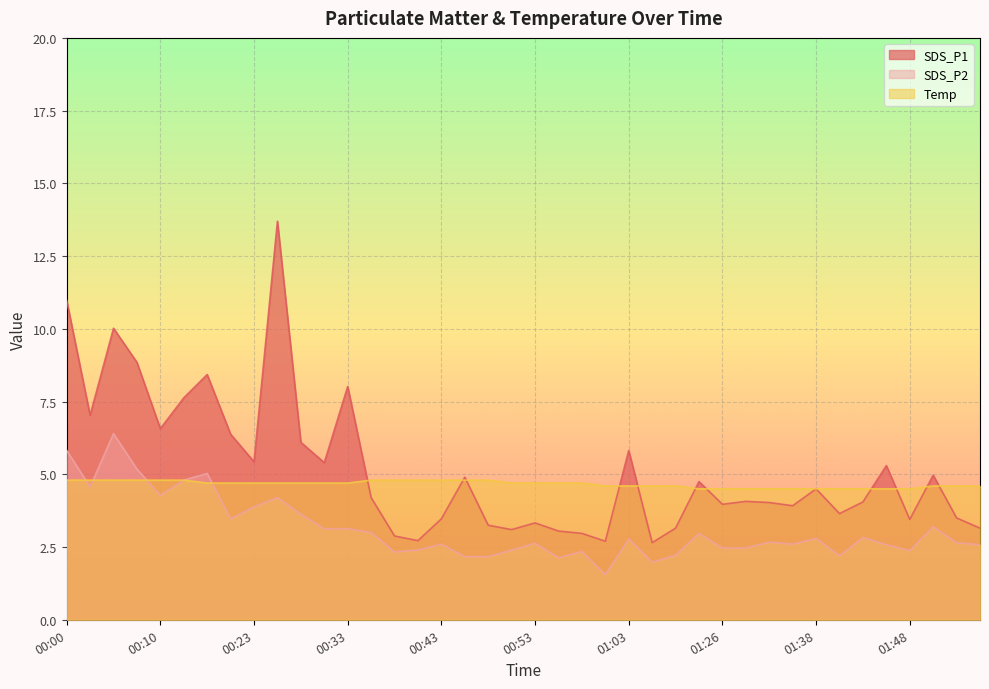

What are all the series names shown in the legend?

SDS_P1, SDS_P2, Temp